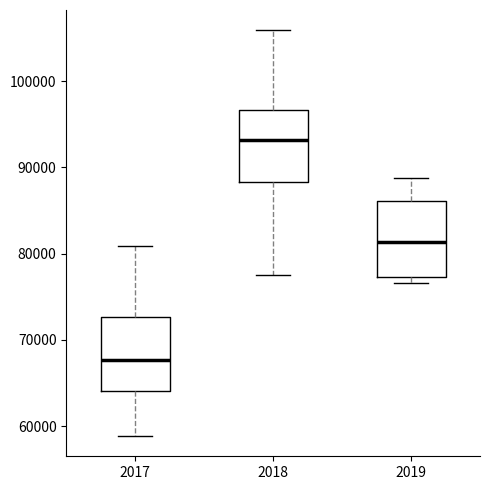

Where is the upper edge of the box at x = 2019 on the y-axis? The values are not printed on the chart, so give them approximately, as read against the axis.

86000